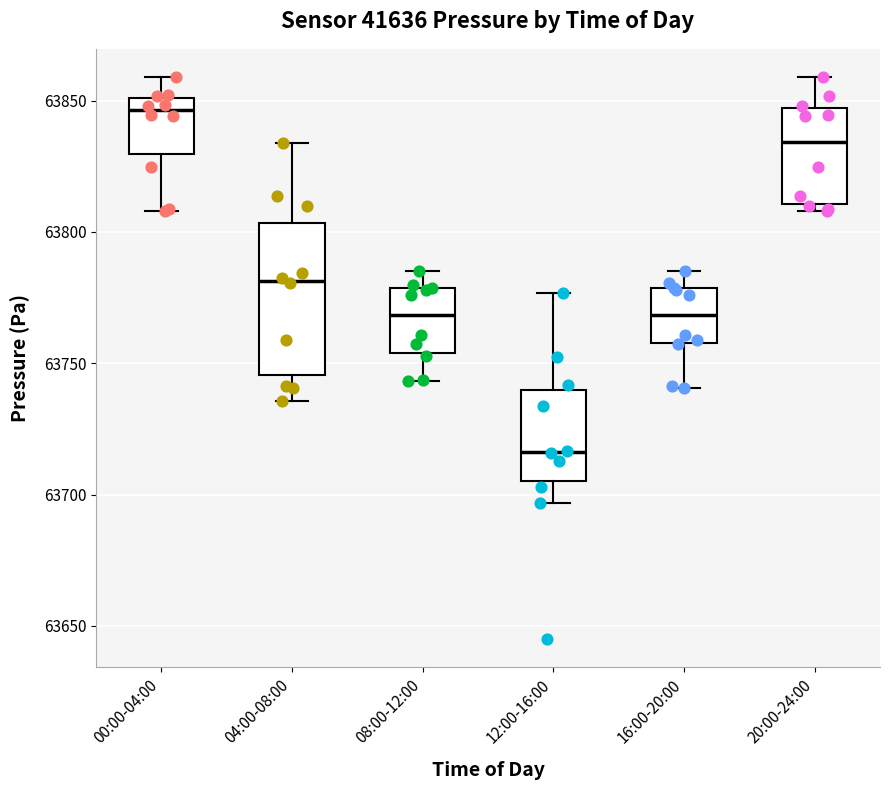

Where does the lower whisker of the box for 16:00-20:00 end on the y-axis? The values are not printed on the chart, so give them approximately, as read against the axis.

63740